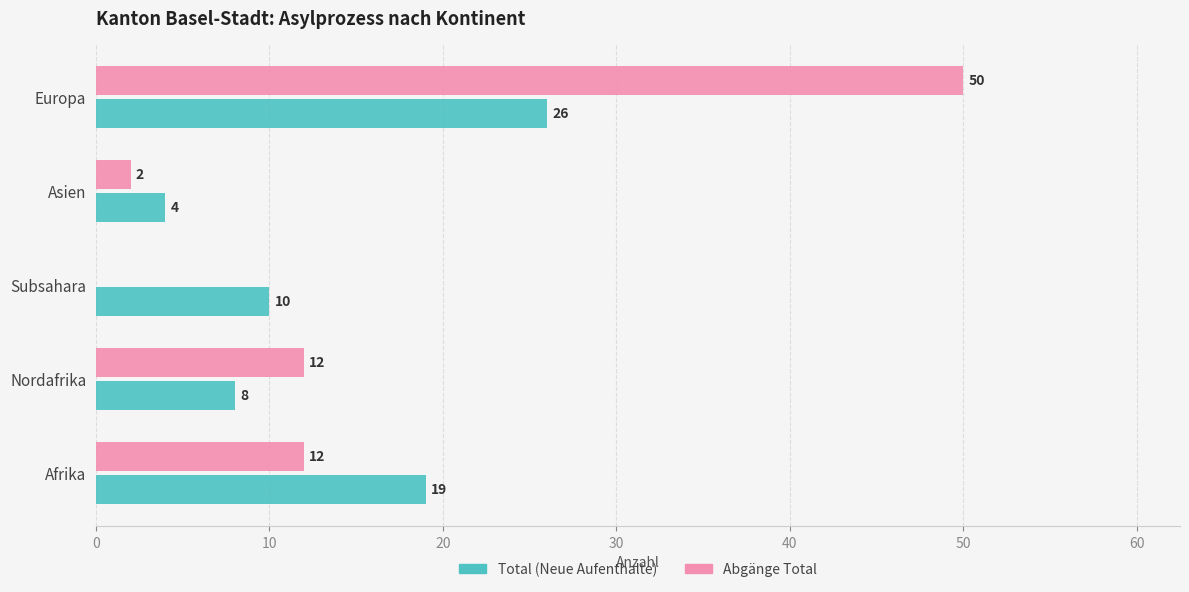

Which series changed the most between Afrika and Subsahara?

Abgänge Total